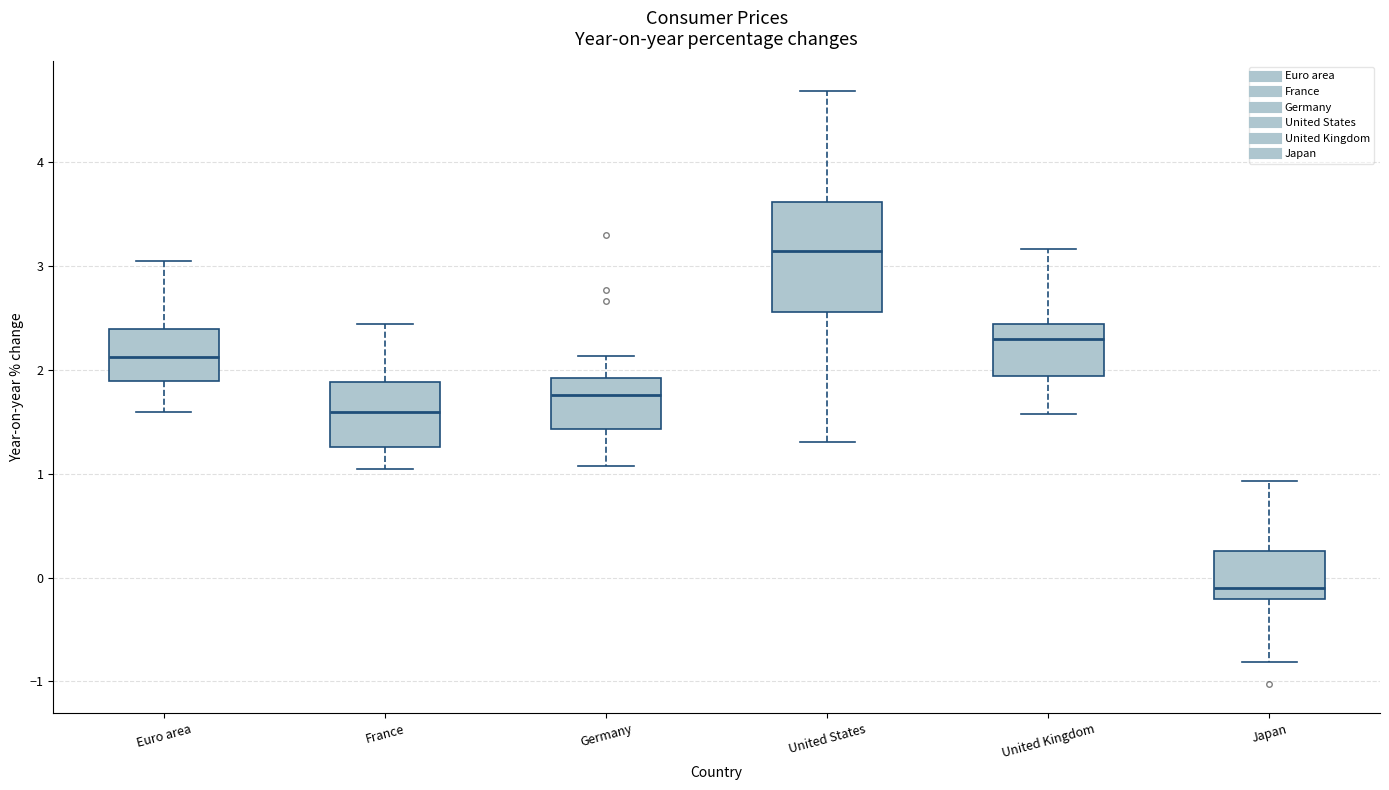

Which box's median line is the highest?

United States